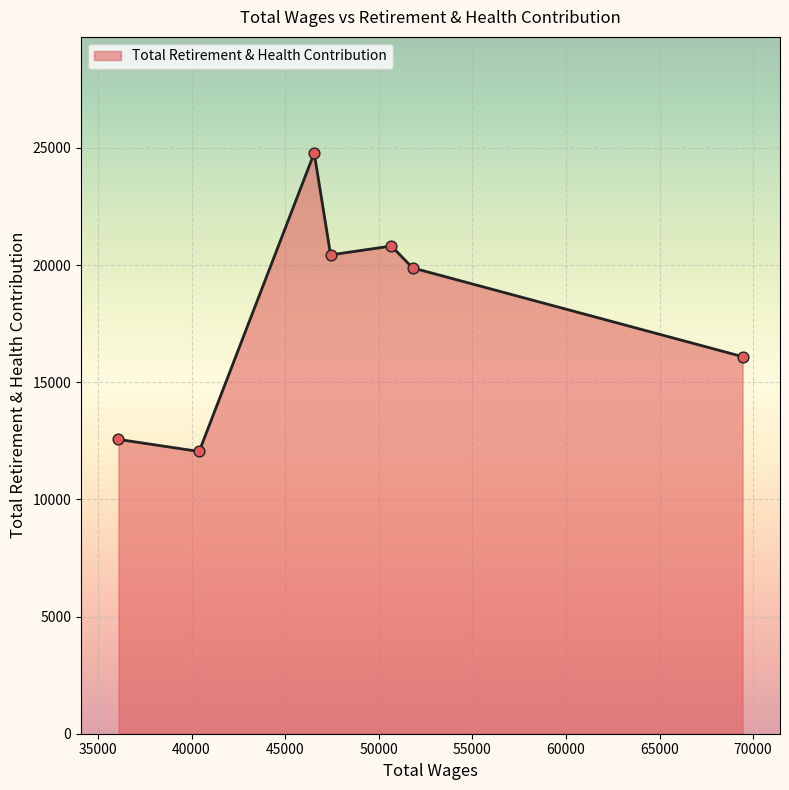

What is the minimum value shown in the chart?

12046